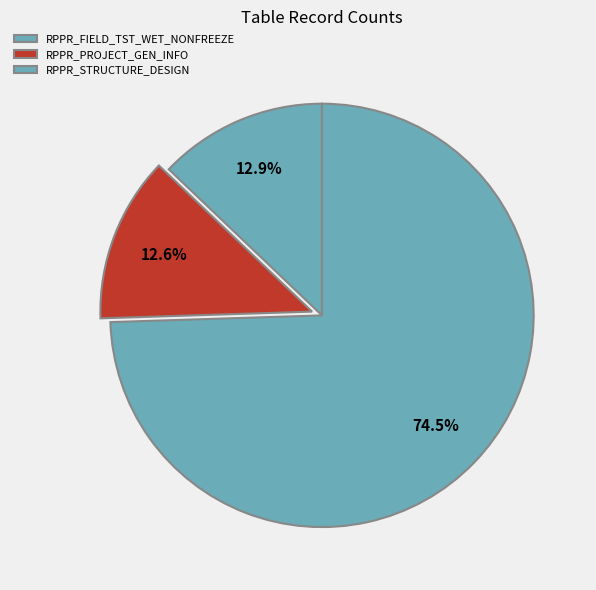

Is it true that RPPR_STRUCTURE_DESIGN is 74% of the pie?

True